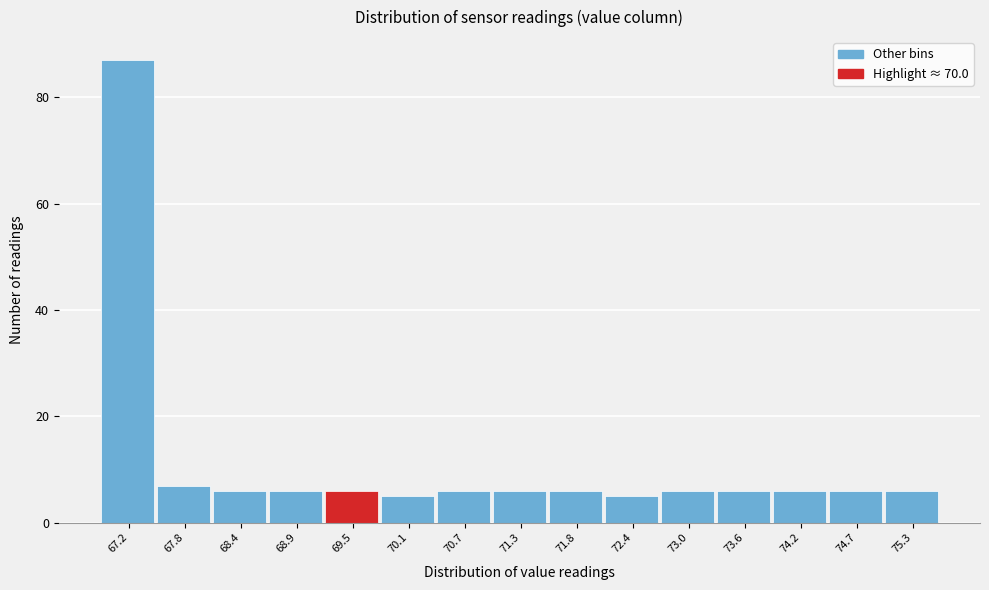

Reading right to left, what are all the values shown in this chart?

75.3=6	74.7=6	74.2=6	73.6=6	73.0=6	72.4=5	71.8=6	71.3=6	70.7=6	70.1=5	69.5=6	68.9=6	68.4=6	67.8=7	67.2=87